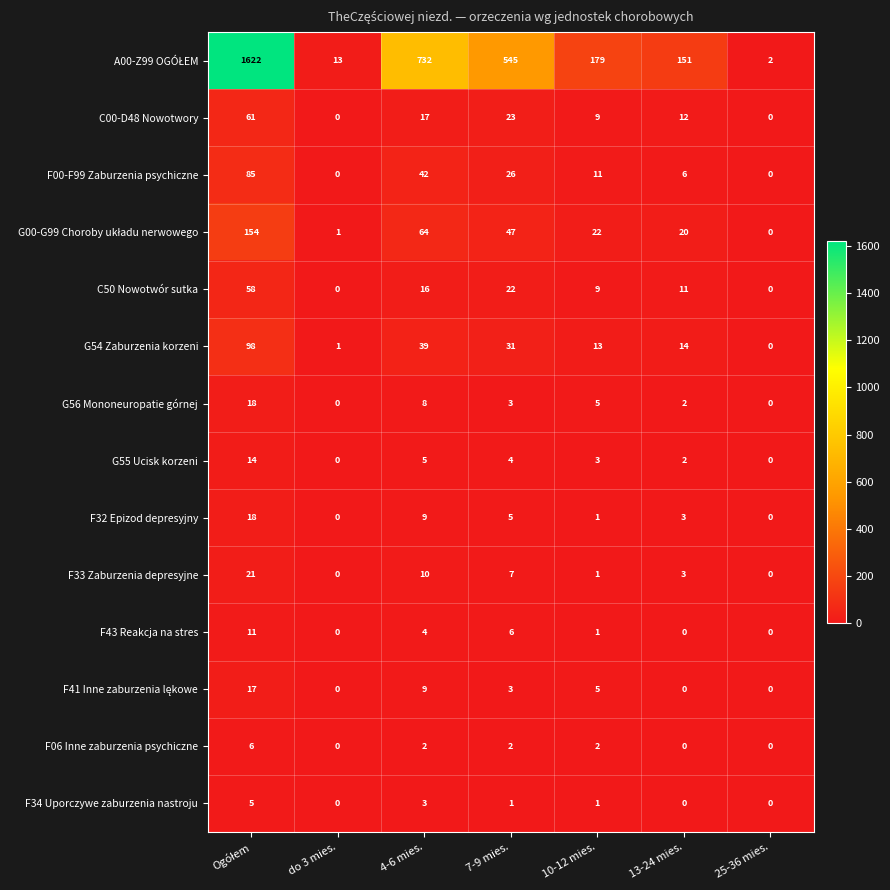

What is the total value across all series at 7-9 mies.?

725